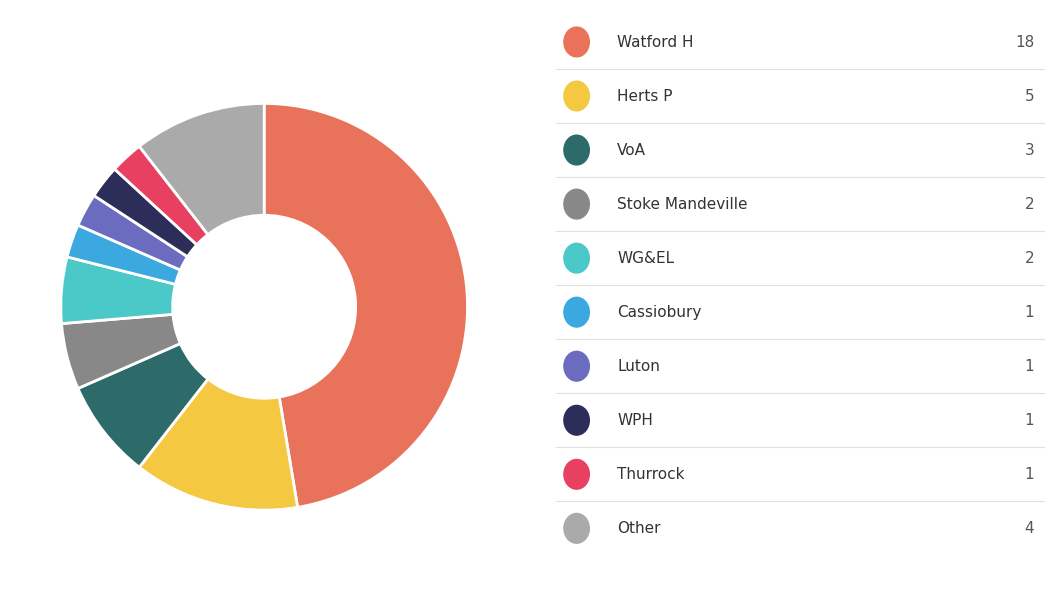

Is there a majority slice in this chart?

No